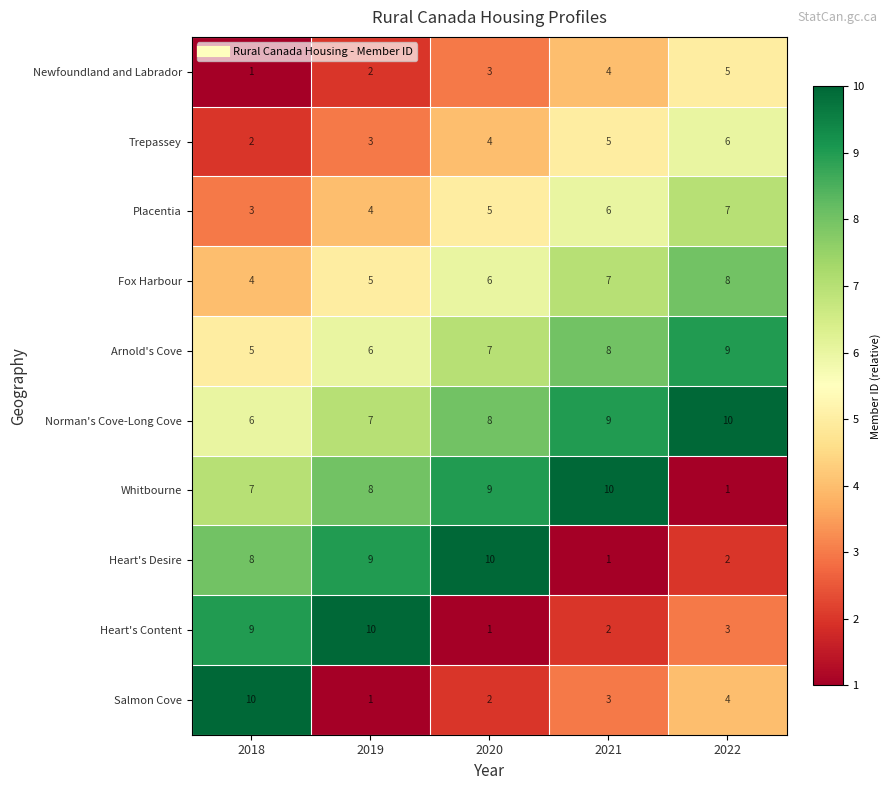

True or false: Heart's Desire has a value of 2 at 2022.

True